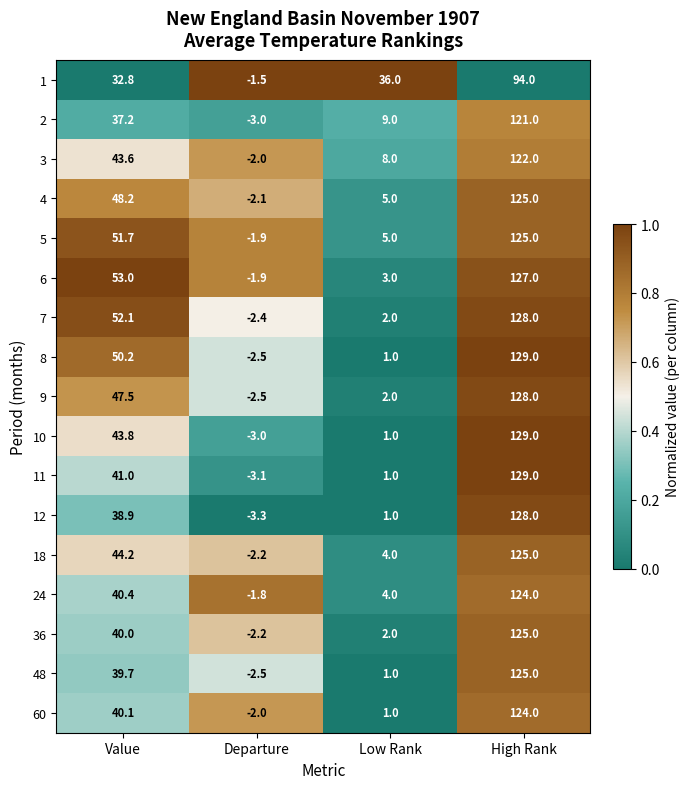

Which series has the largest range (max minus min)?

11